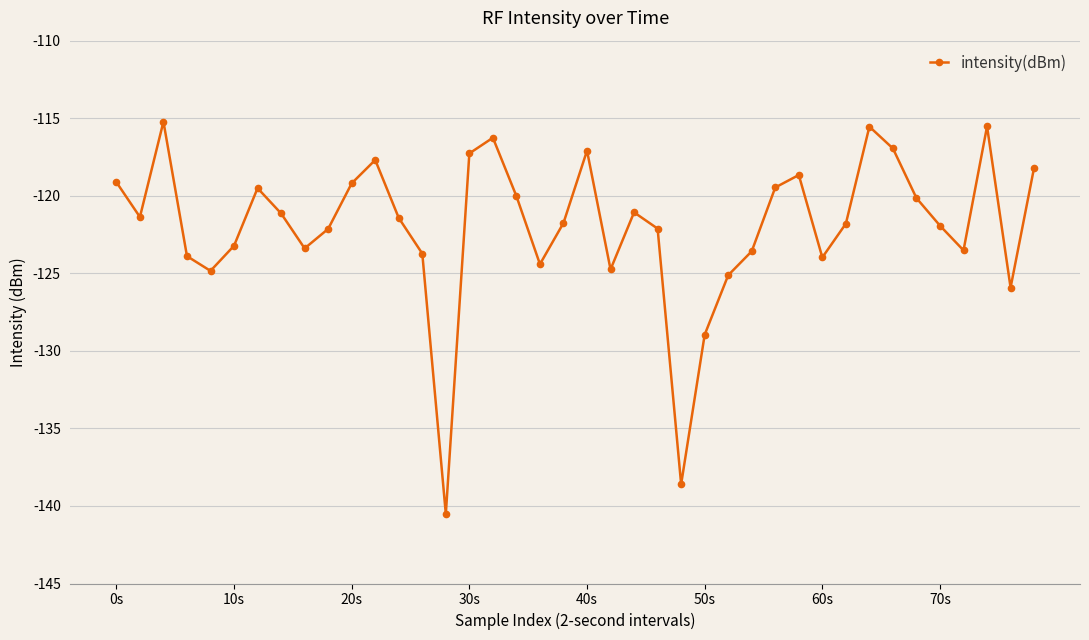

What is the sum of all values?

-4879.1